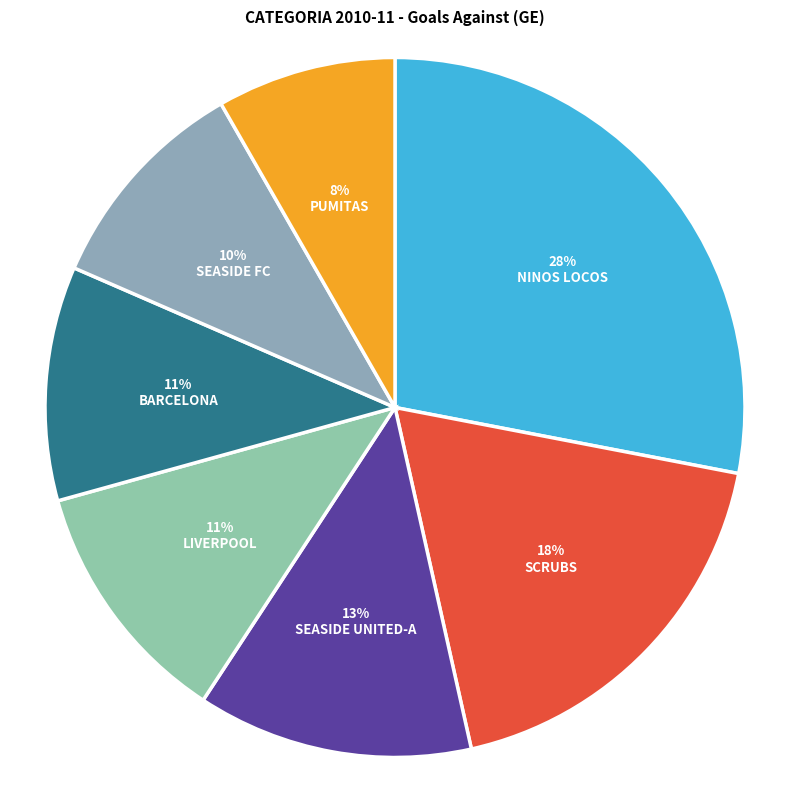

Count the number of slices in the pie.

7